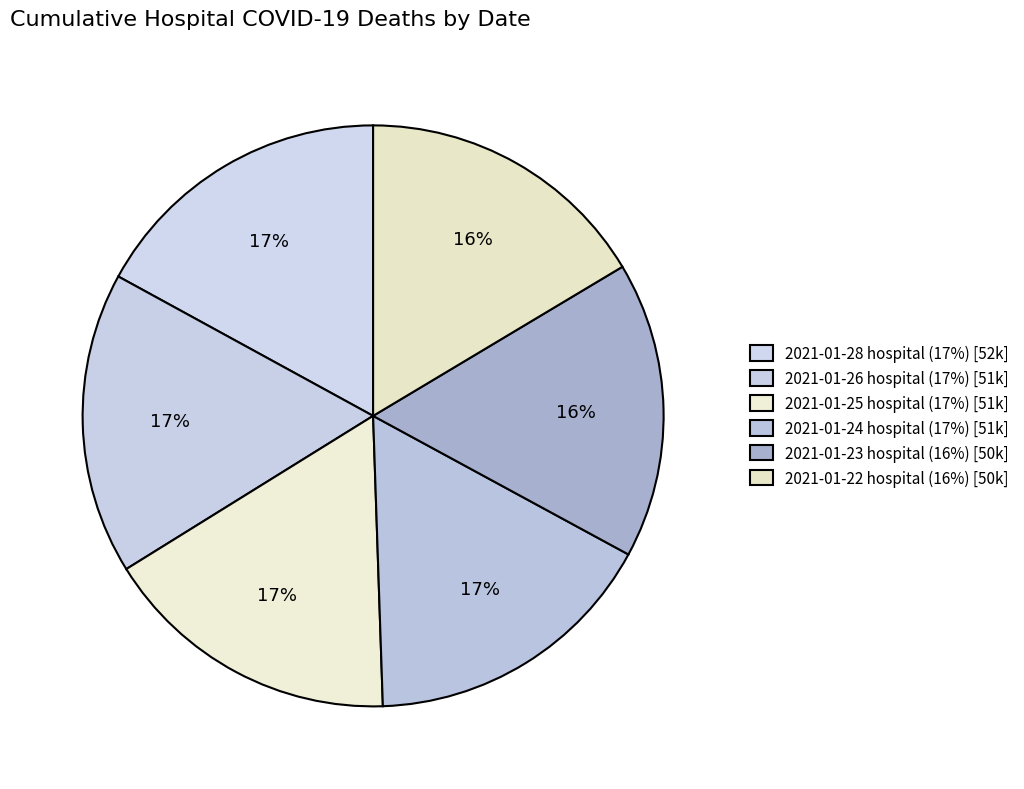

Between 2021-01-28 and 2021-01-24, which is larger?

2021-01-28